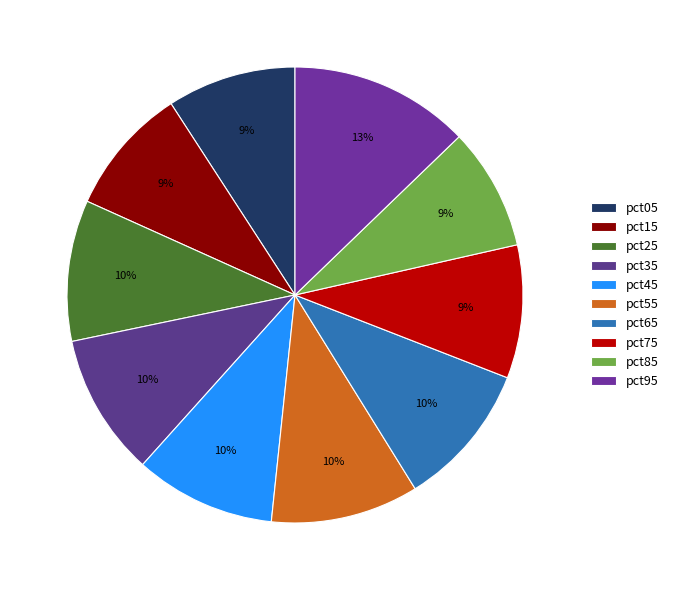

How many segments does this pie chart have?

10